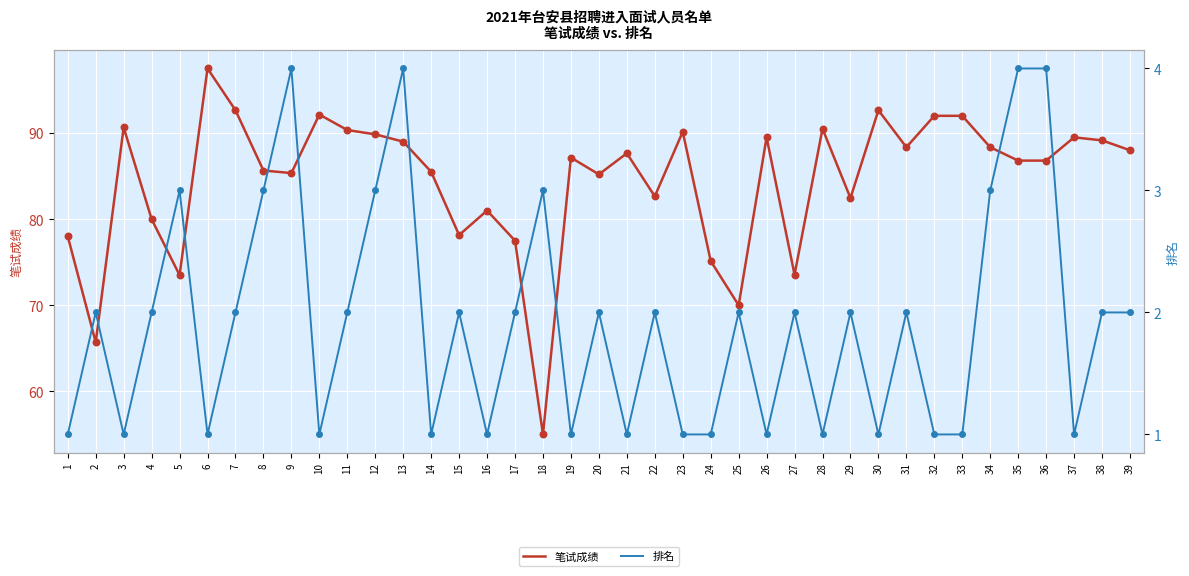

At which category is the sum across all series the highest?

6